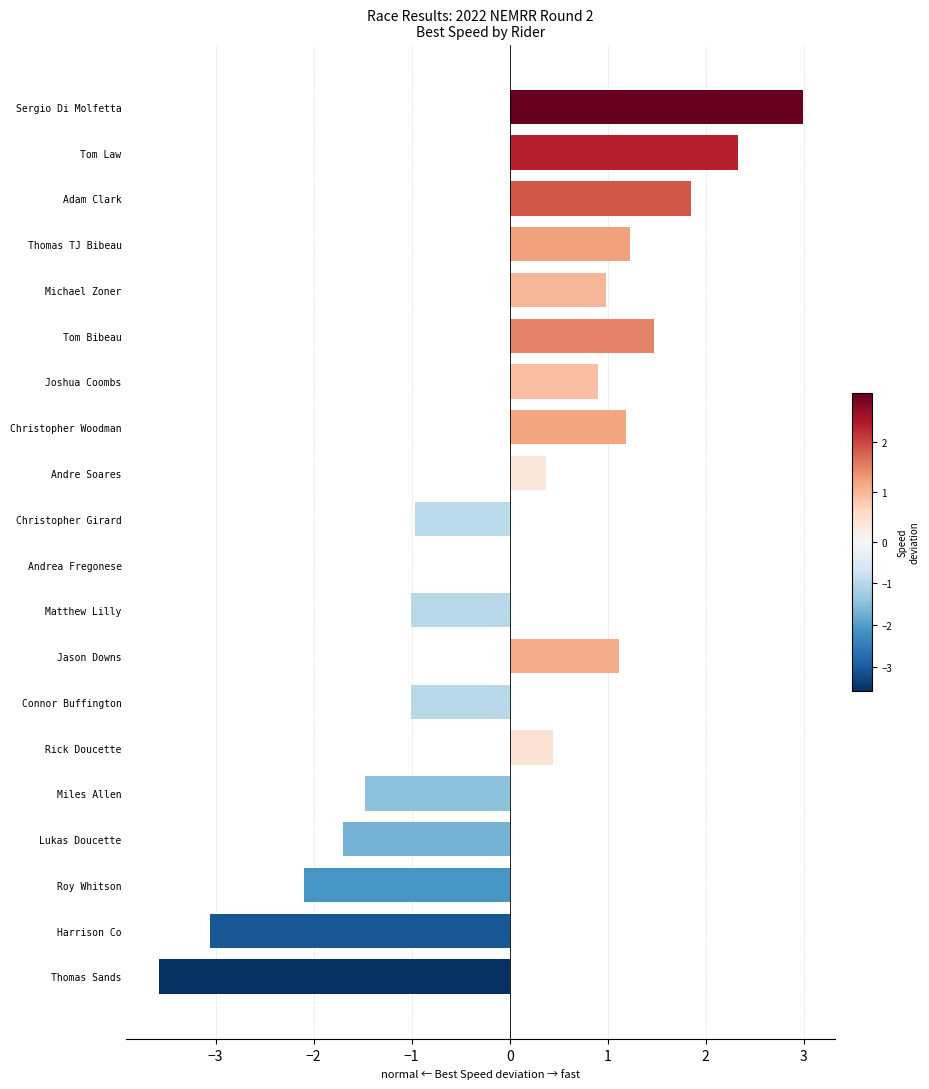

Is it true that the value at Tom Bibeau is 2.5?

False